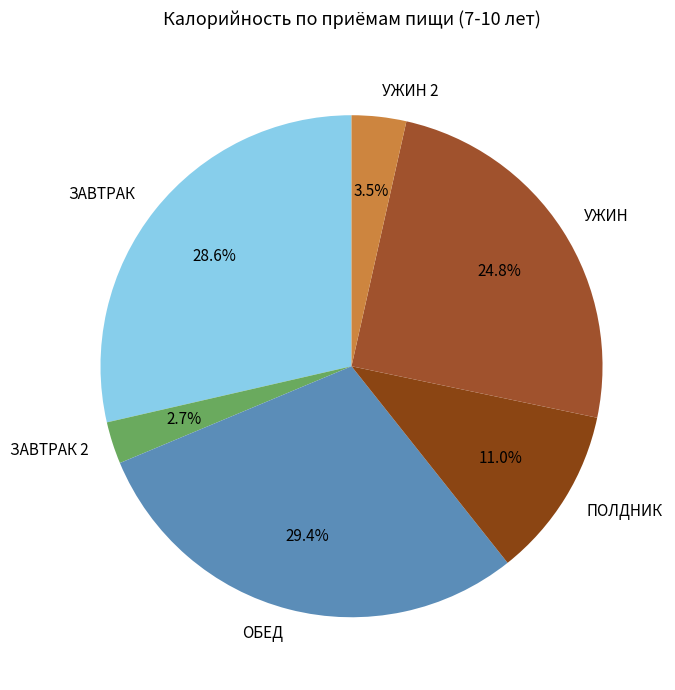

Is there any slice that represents more than half of the pie?

No